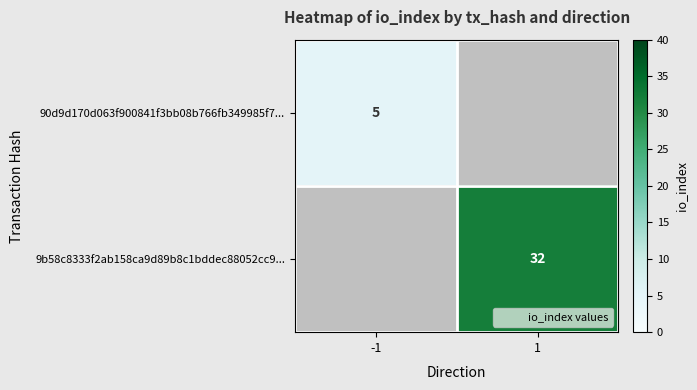

The value of 9b58c8333f2ab158ca9d89b8c1bddec88052cc9... at 1 is 32. True or false?

True